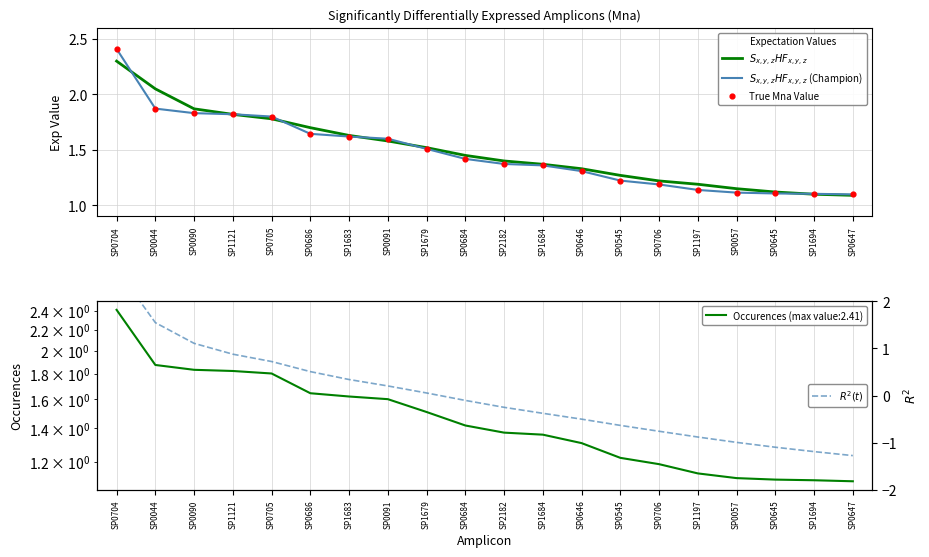

Is the value of $S_{x,y,z}HF_{x,y,z}$ (Champion) at SP0090 greater than the value of $S_{x,y,z}HF_{x,y,z}$ at SP0091?

Yes